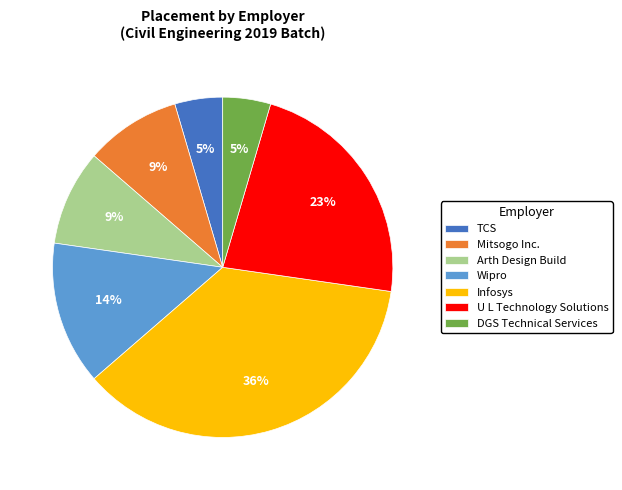

Which category has the biggest portion of the pie?

Infosys